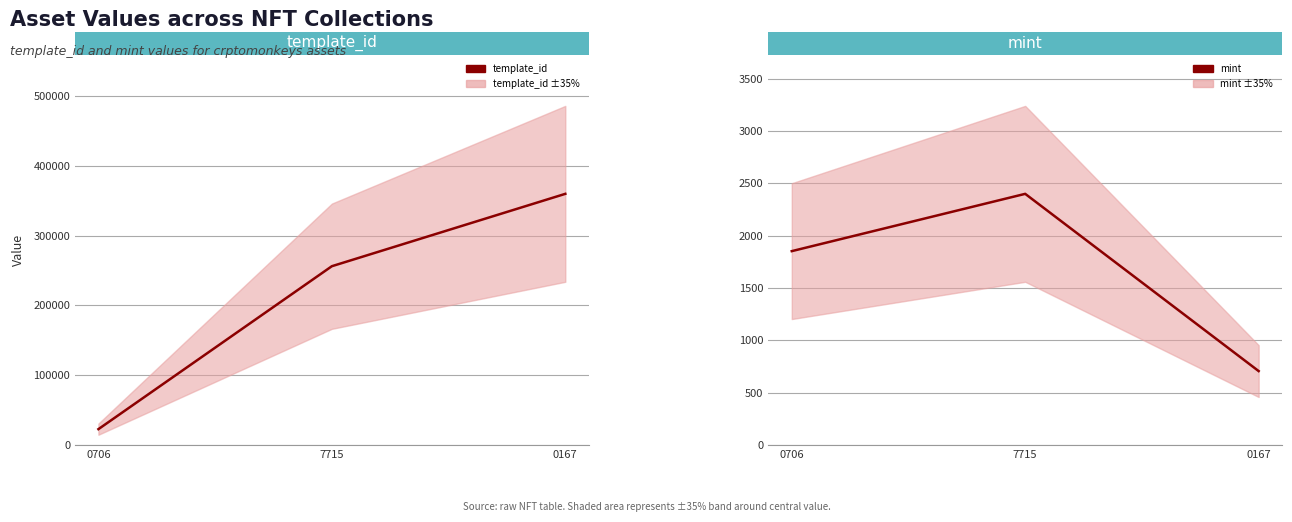

True or false: template_id has a value of 14181 at 0706.

False